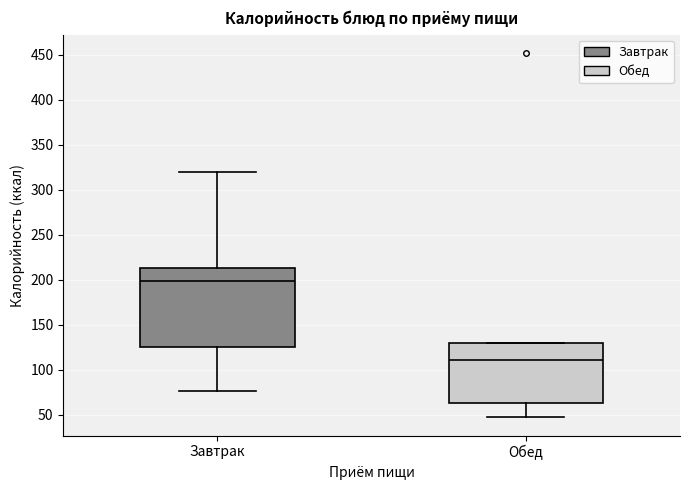

Where does the lower whisker of the box for Завтрак end on the y-axis? The values are not printed on the chart, so give them approximately, as read against the axis.

75